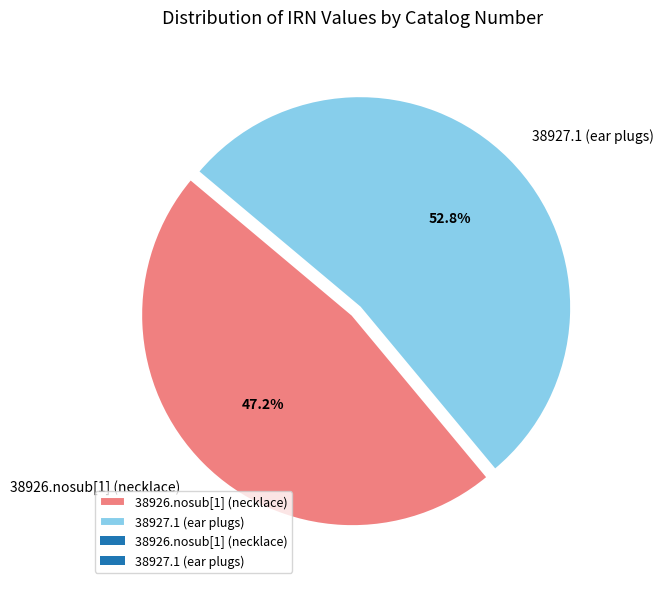

Which slice is the largest?

38927.1 (ear plugs)